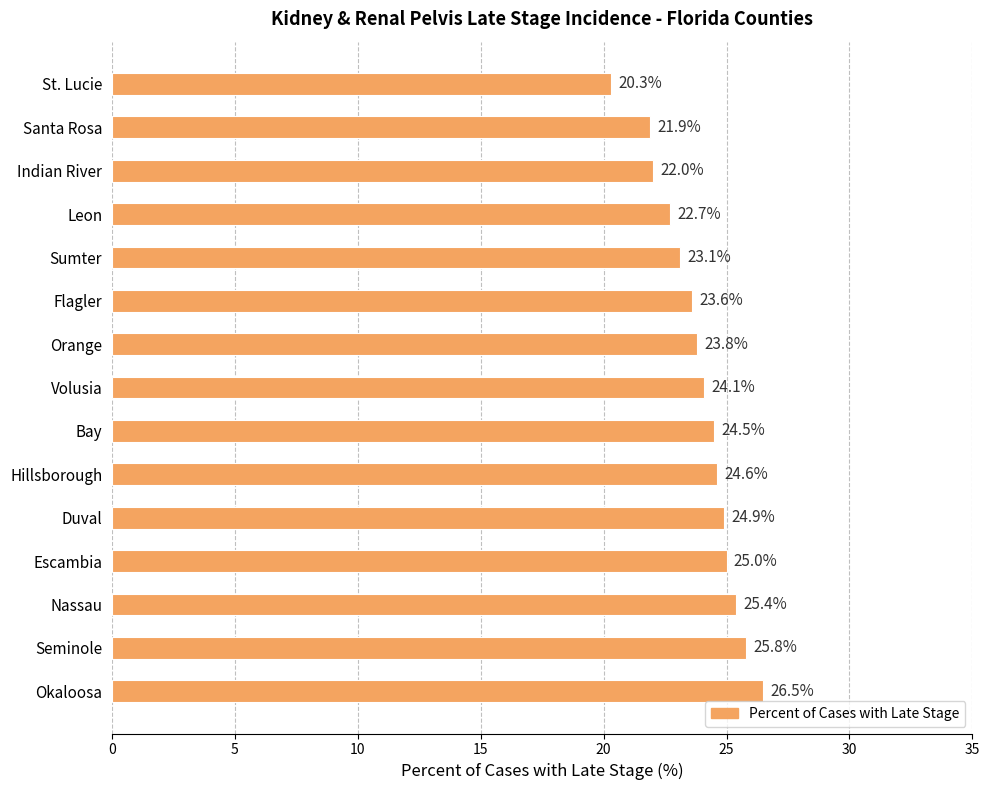

What position from the bottom is Flagler?

10